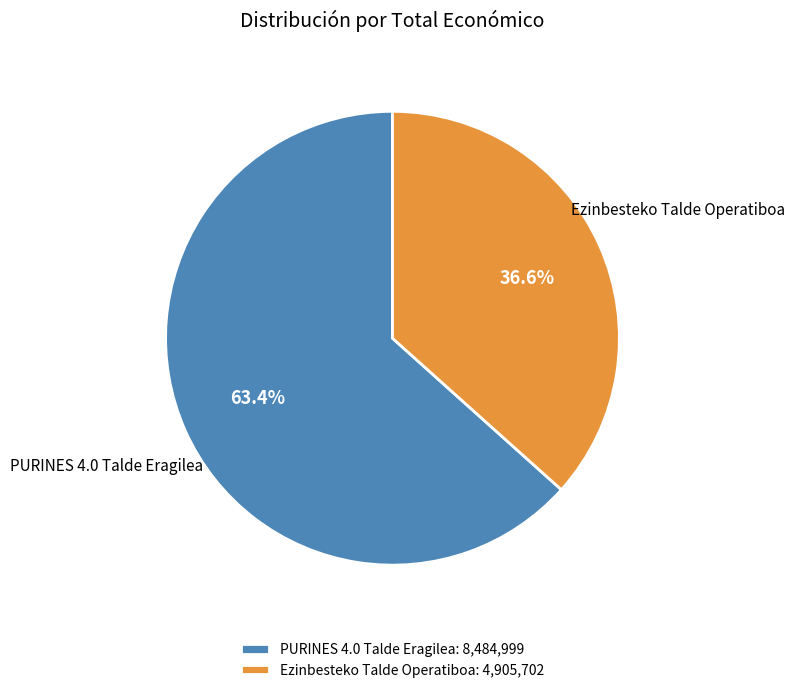

How many segments does this pie chart have?

2